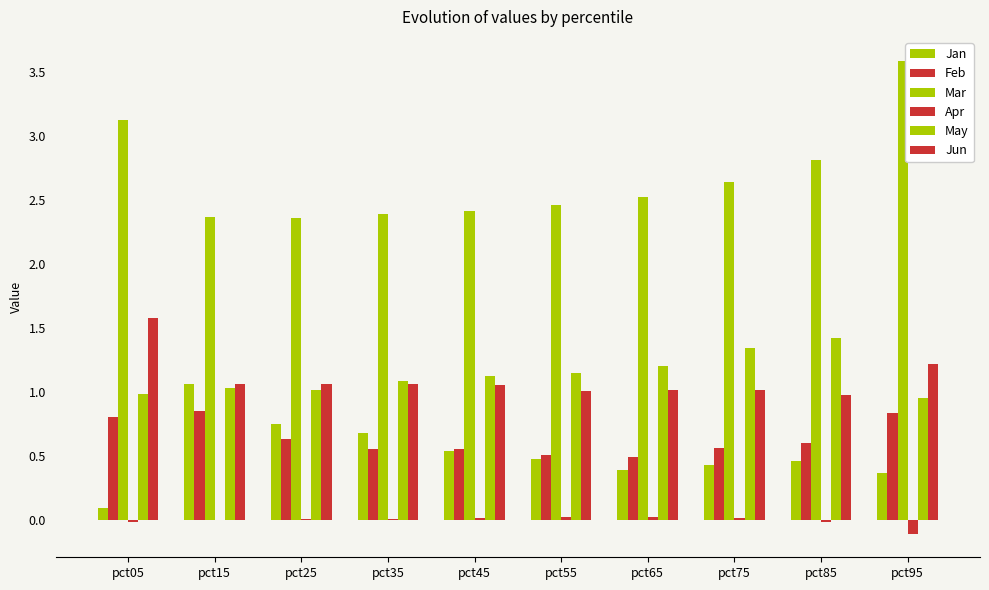

Which series has the widest spread of values?

Mar